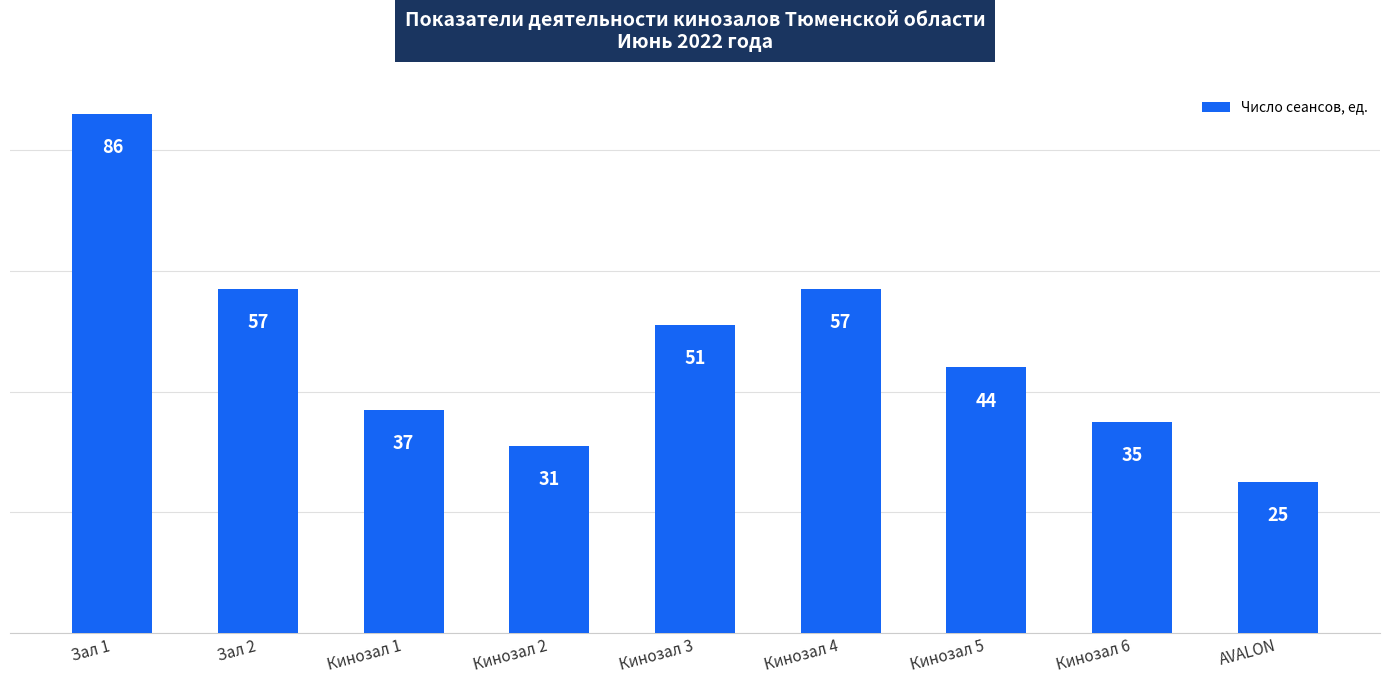

Reading left to right, list all the values displayed in this chart.

86	57	37	31	51	57	44	35	25